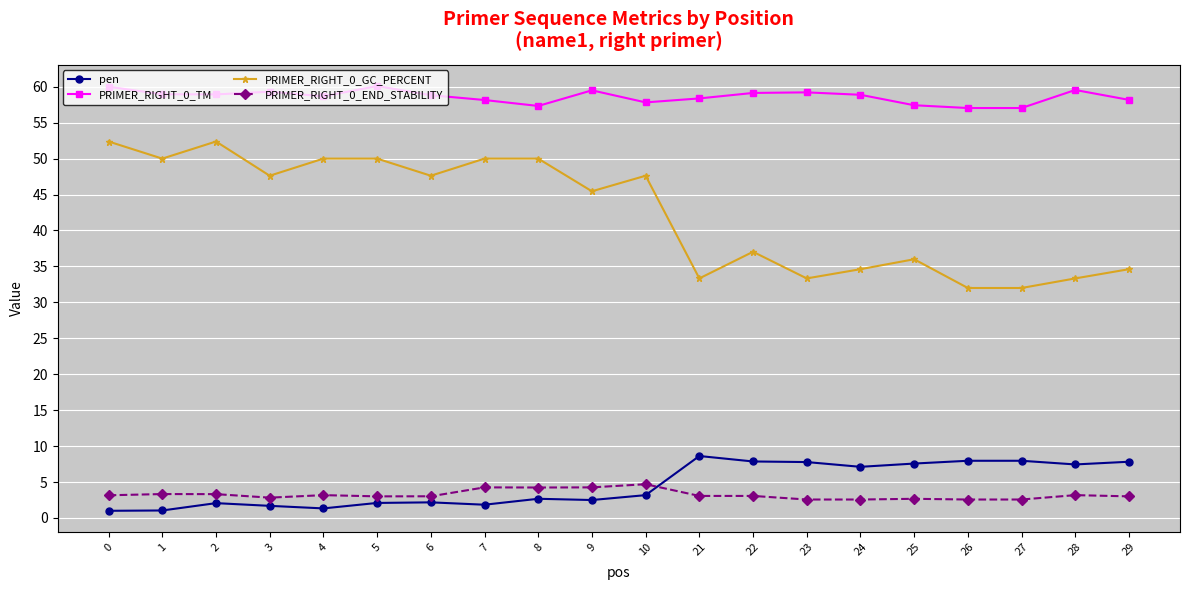

Is the value of PRIMER_RIGHT_0_GC_PERCENT at 26 greater than the value of pen at 22?

Yes